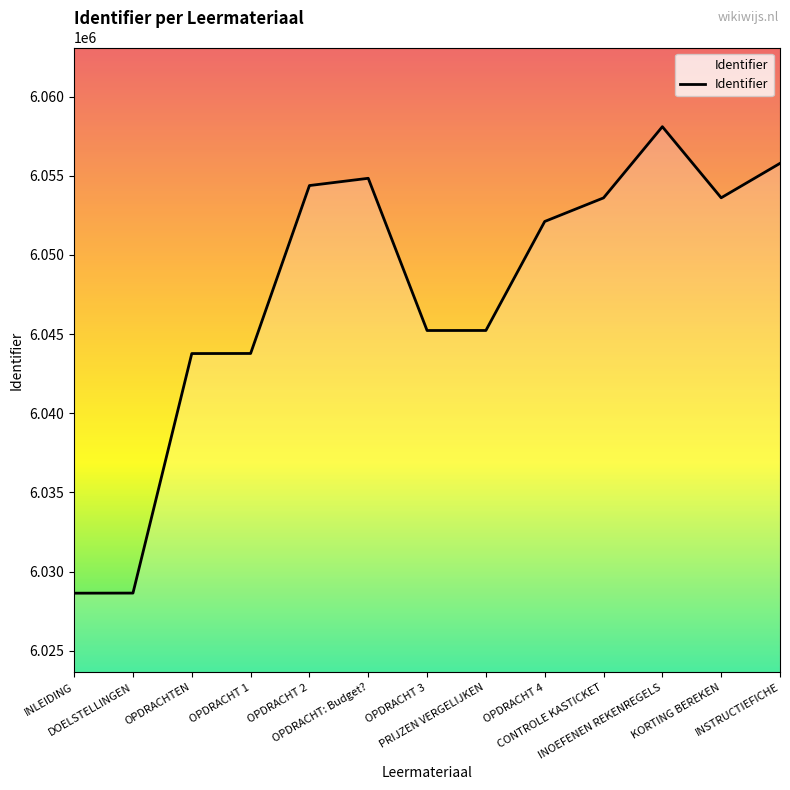

Is this an area chart (filled region under the line)?

No